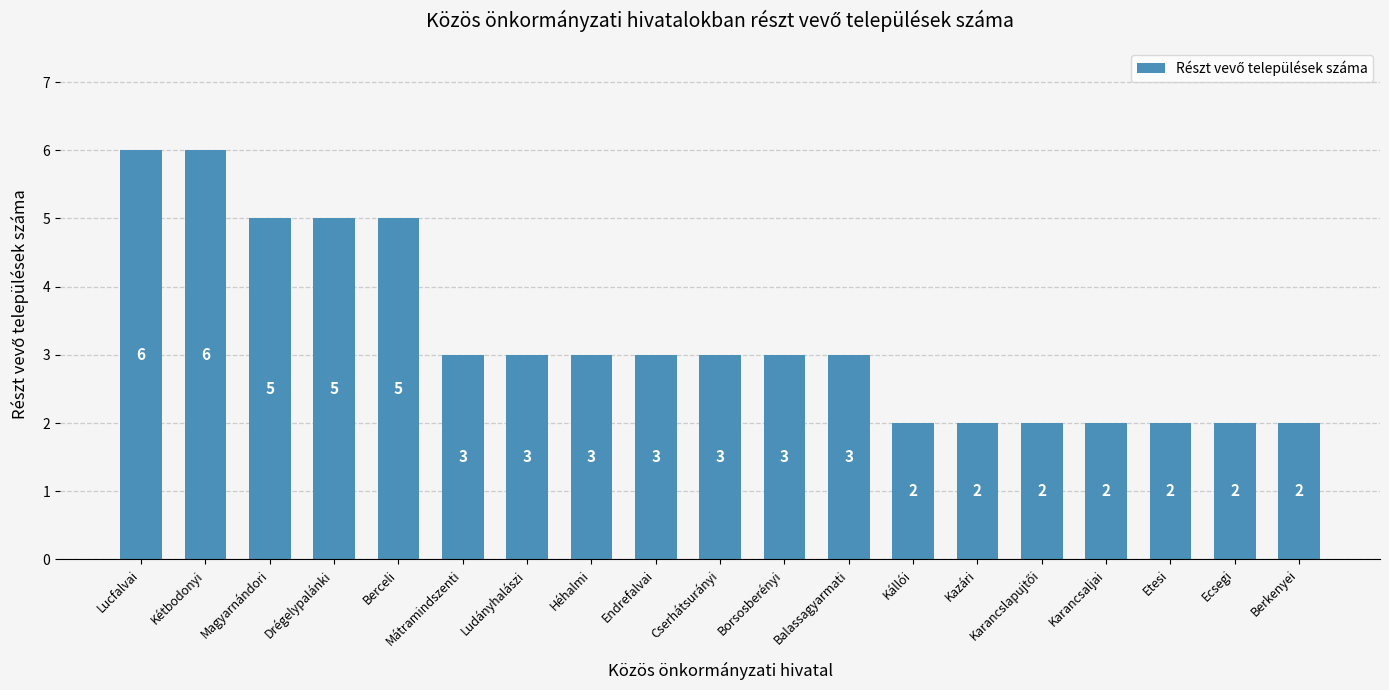

What is the ratio of the value at Ecsegi to the value at Kétbodonyi?

0.3